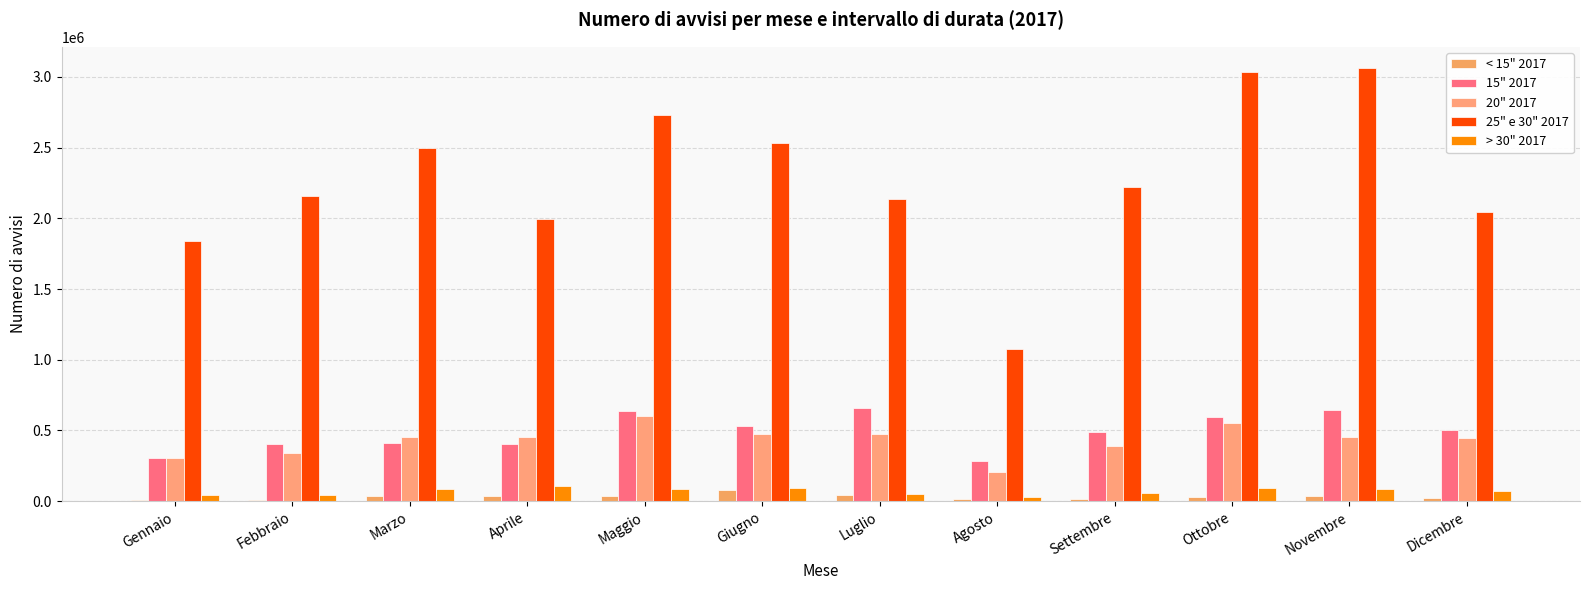

What is the sum of the > 30" 2017 values at Maggio and Marzo?

172348